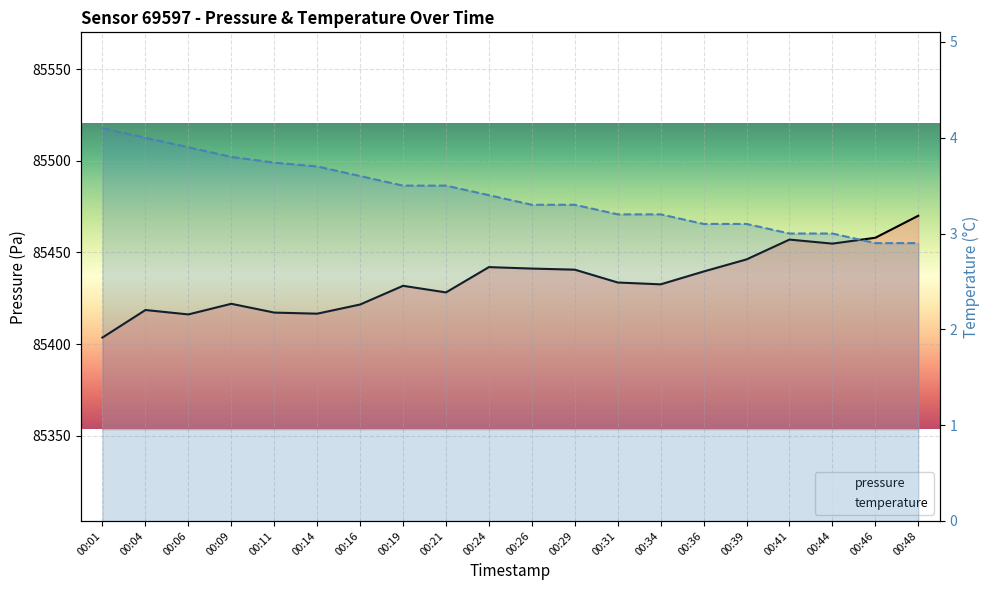

How many lines are shown in the chart?

2